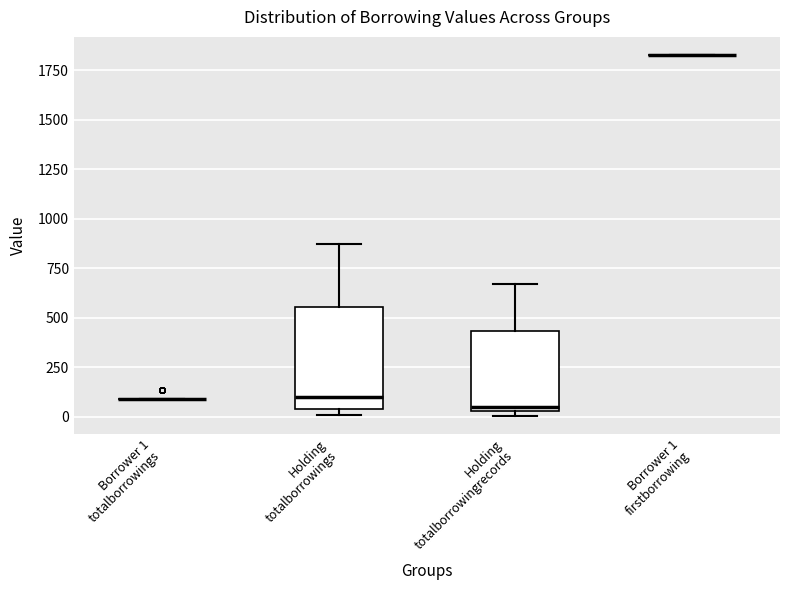

Reading left to right, transcribe this box plot: for each box, give where its median line is, the range the box spans, and where its two whiskers end, as read against the y-axis. The values are not printed on the chart, so give them approximately, as read against the axis.

Borrower 1 totalborrowings: box collapsed to a line at 100, whiskers 100 to 100
Holding totalborrowings: median 100, box 50 to 550, whiskers 0 to 850
Holding totalborrowingrecords: median 50 (just above the box's lower edge), box 50 to 450, whiskers 0 to 650
Borrower 1 firstborrowing: box collapsed to a line at 1850, whiskers 1850 to 1850